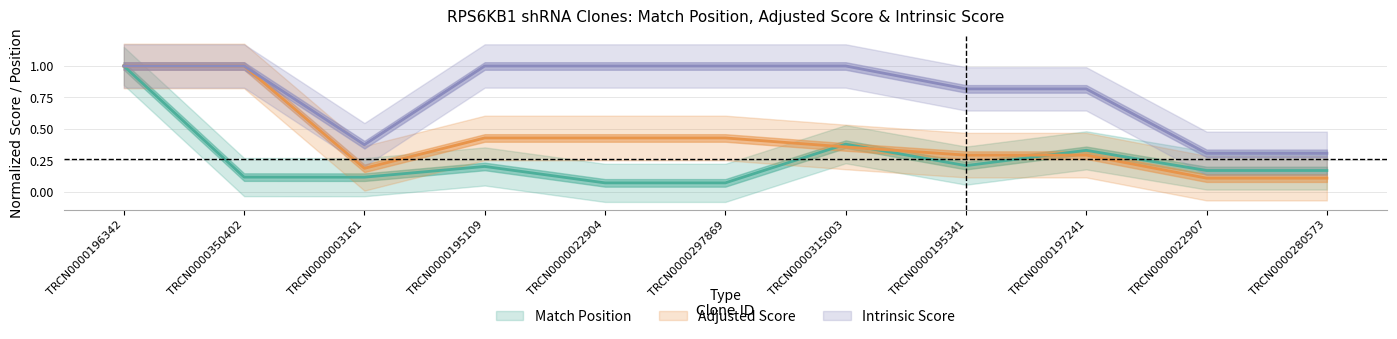

How many interior local valleys does the Intrinsic Score series have?

1